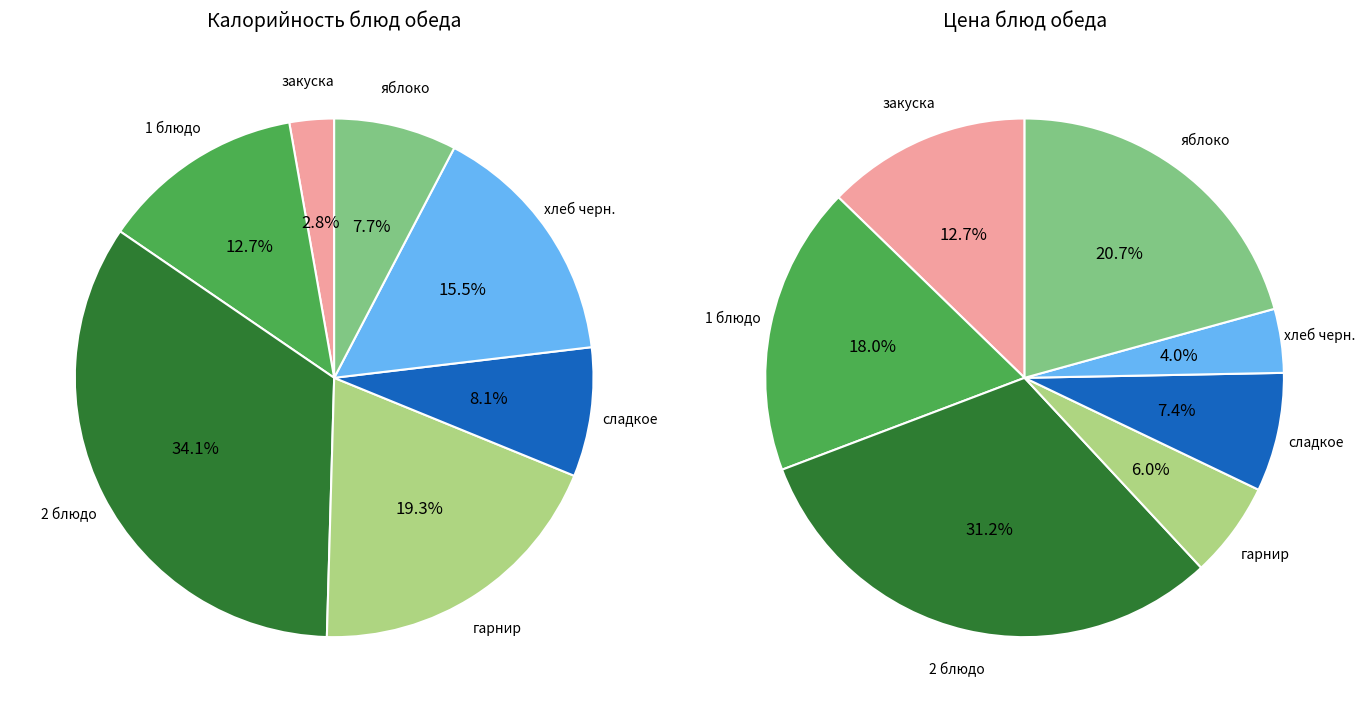

To the nearest percent, what is the difference between the largest and smallest slice percentages?

31%